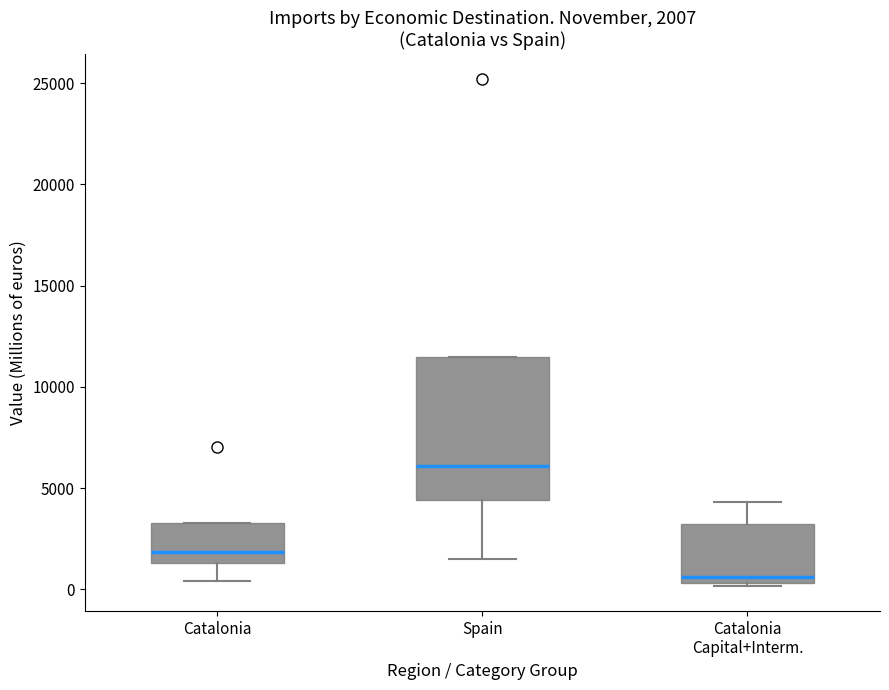

Comparing the boxes themselves (not the whiskers), which one is the tallest?

Spain